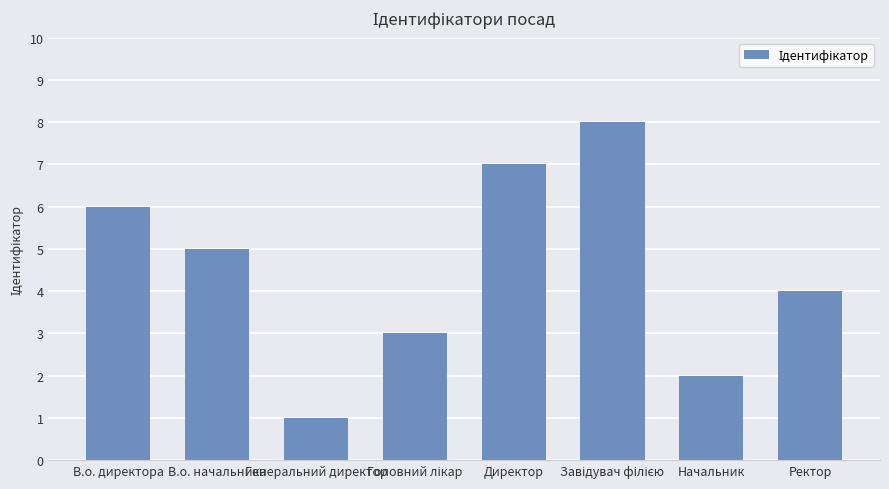

Which label corresponds to the smallest value in the chart?

Генеральний директор